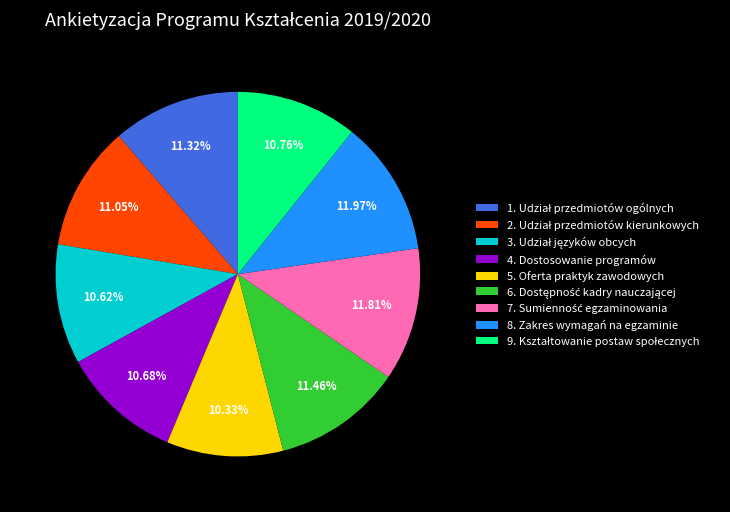

To the nearest percent, what is the difference between the largest and smallest slice percentages?

2%